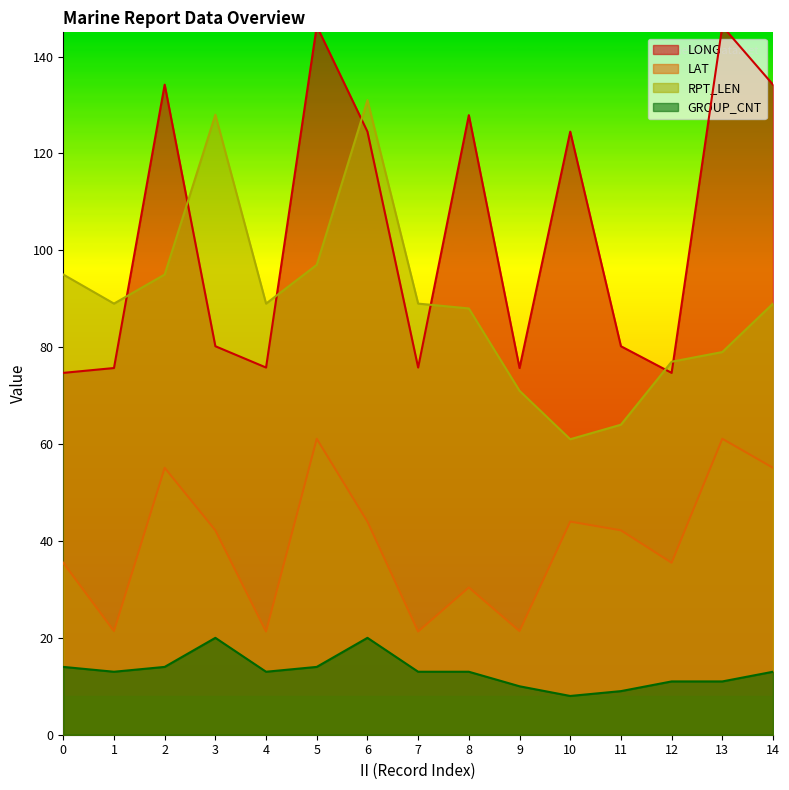

How many lines are shown in the chart?

4